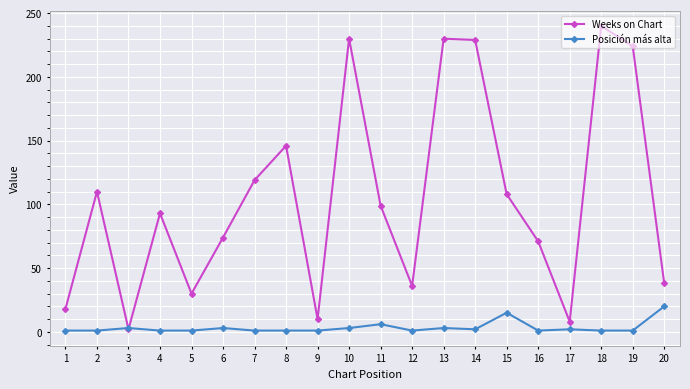

What is the total value across all series at 20?

58